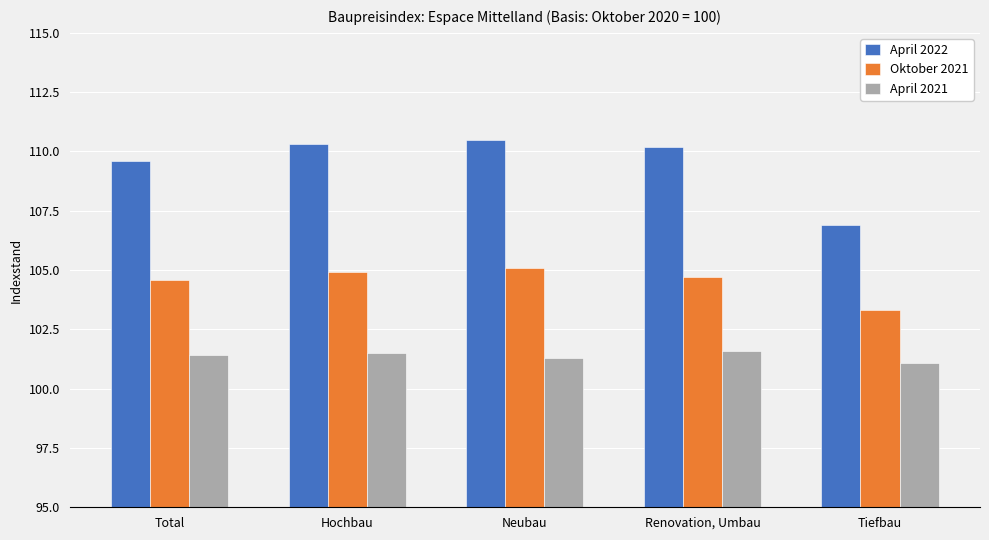

Reading left to right, list all the values displayed in this chart.

April 2022: Total=109.6	Hochbau=110.3	Neubau=110.5	Renovation, Umbau=110.2	Tiefbau=106.9
Oktober 2021: Total=104.6	Hochbau=104.9	Neubau=105.1	Renovation, Umbau=104.7	Tiefbau=103.3
April 2021: Total=101.4	Hochbau=101.5	Neubau=101.3	Renovation, Umbau=101.6	Tiefbau=101.1